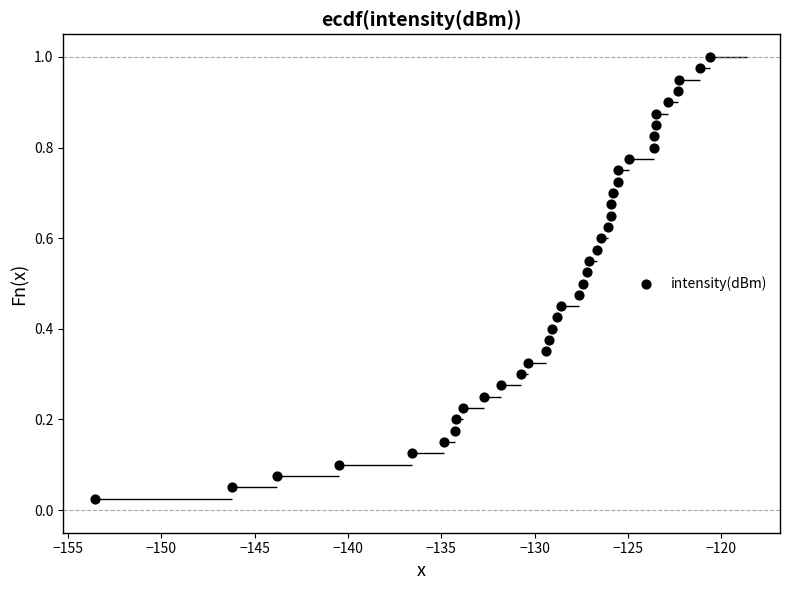

What is the range of X values (max minus min)?

32.9